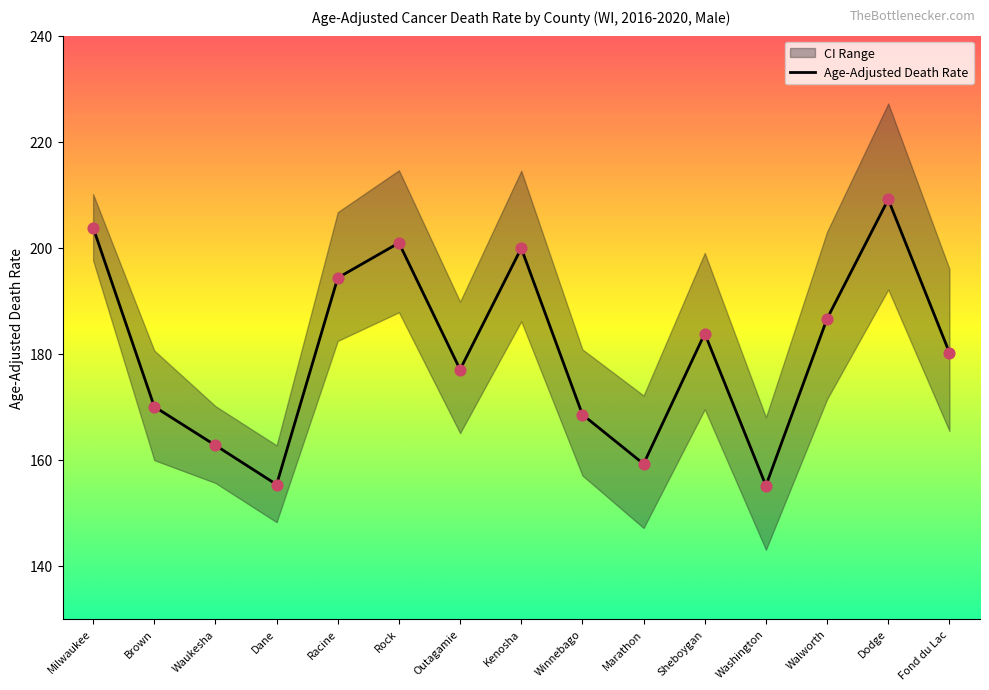

Approximately how many times larger is the value at Kenosha compared to Outagamie?

1.1